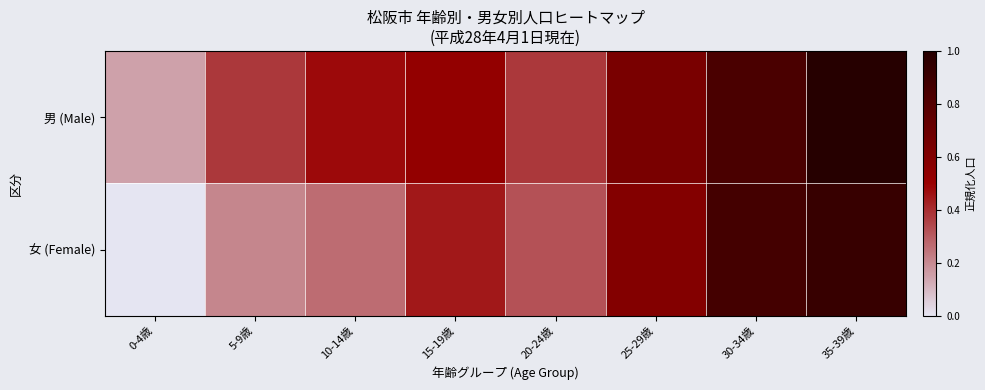

What is the maximum value shown in the chart?

1.0